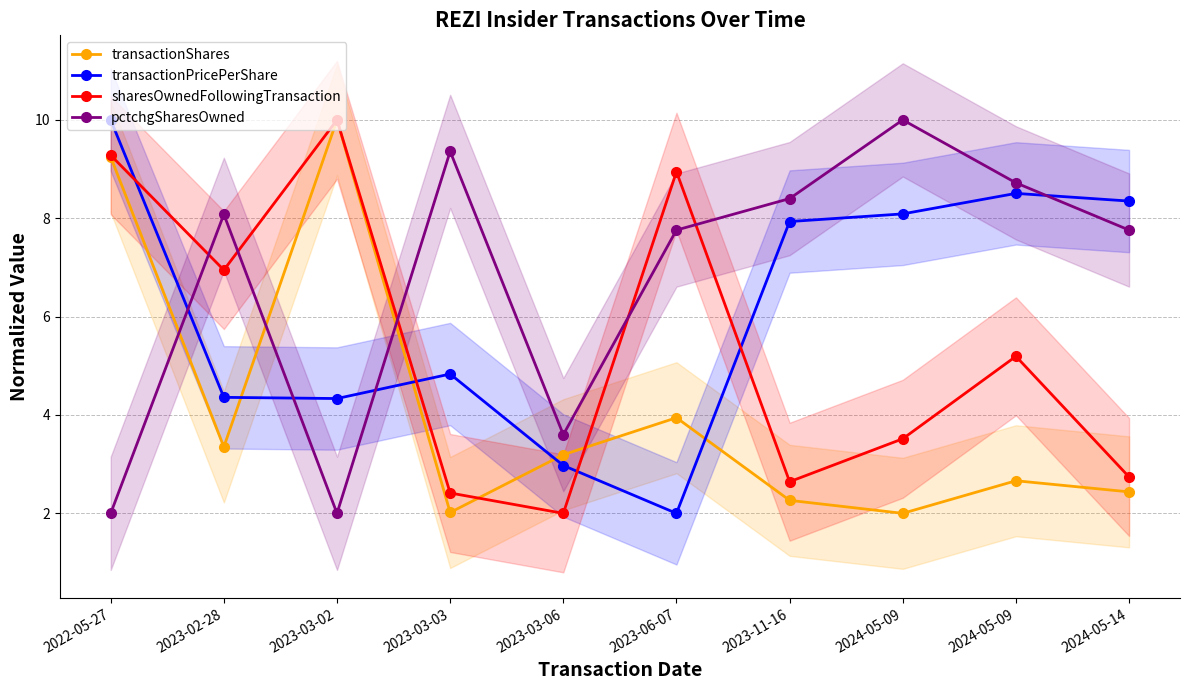

In transactionShares, how many points are higher than both neighbors (excluding endpoints)?

3